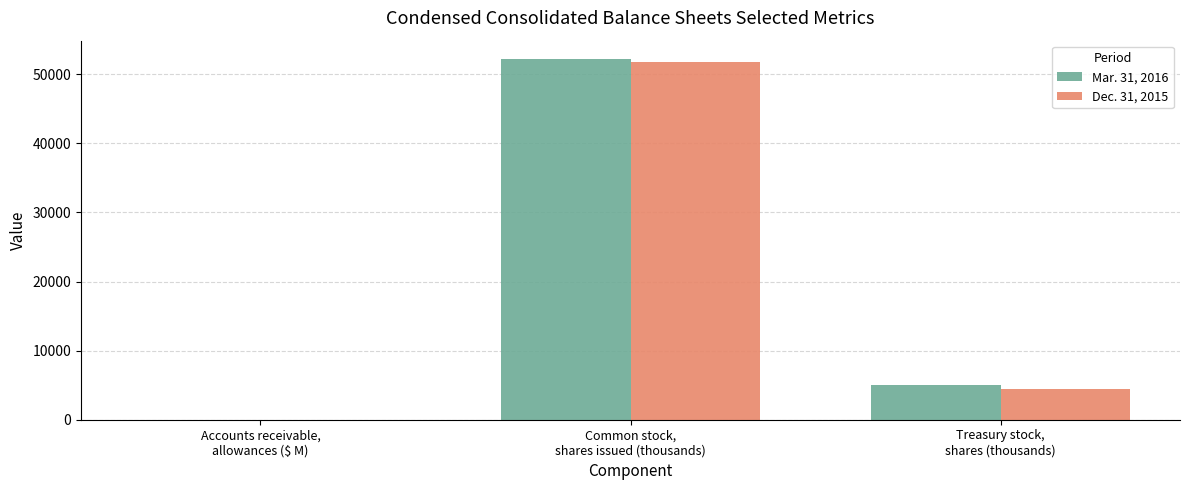

What is the maximum value for Dec. 31, 2015?

51808.0